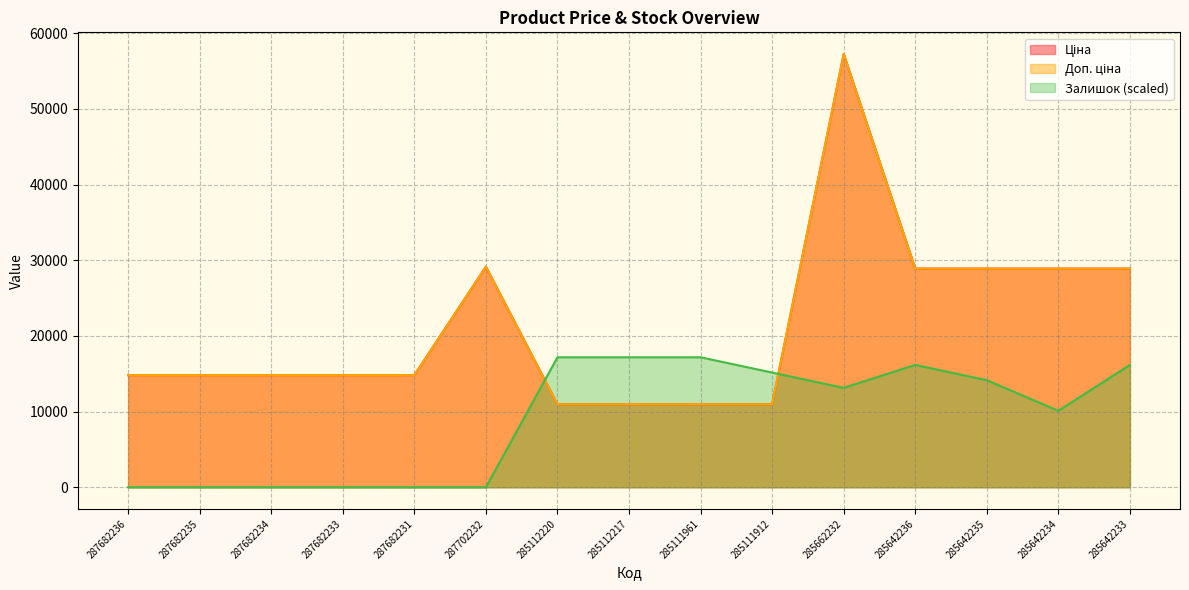

Which series has the largest total across all categories?

Ціна